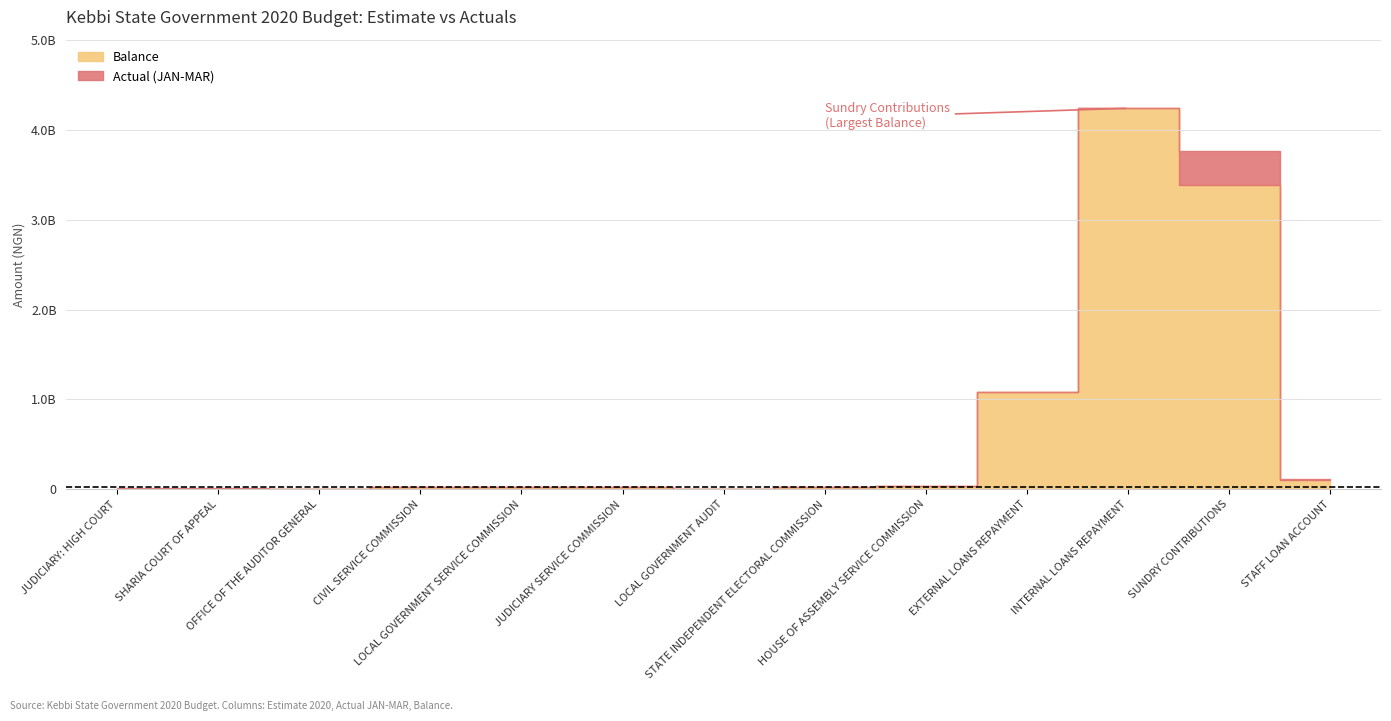

What is the total value across all series at JUDICIARY SERVICE COMMISSION?

27336300